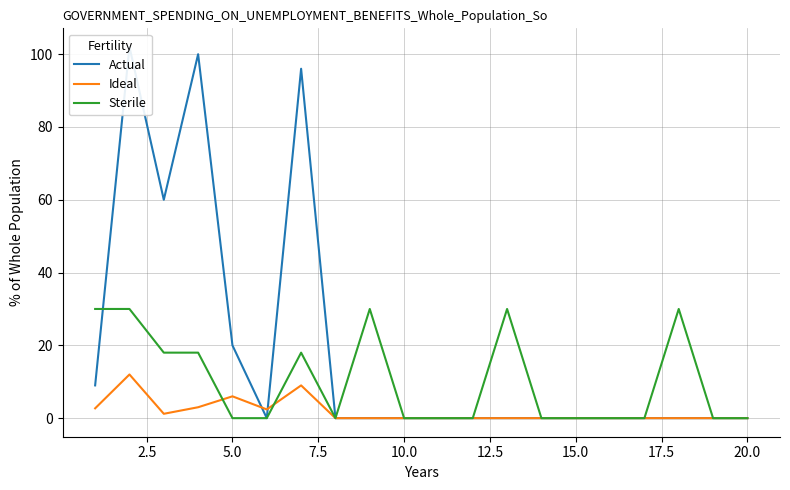

What is the highest value of the Sterile series?

30.0